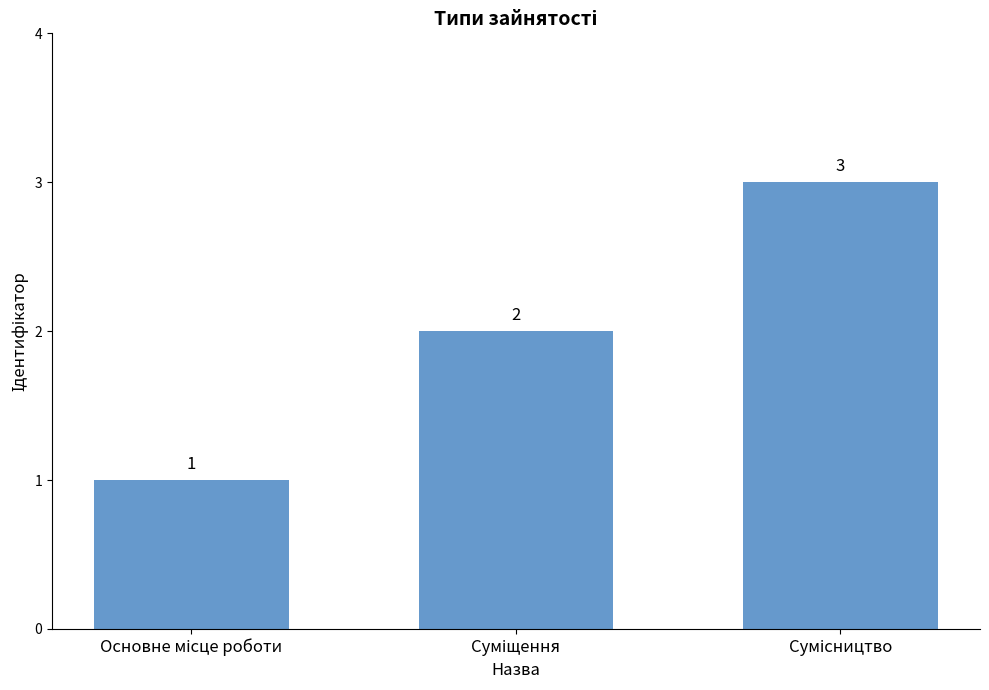

What is the value of the 3rd bar from the left?

3